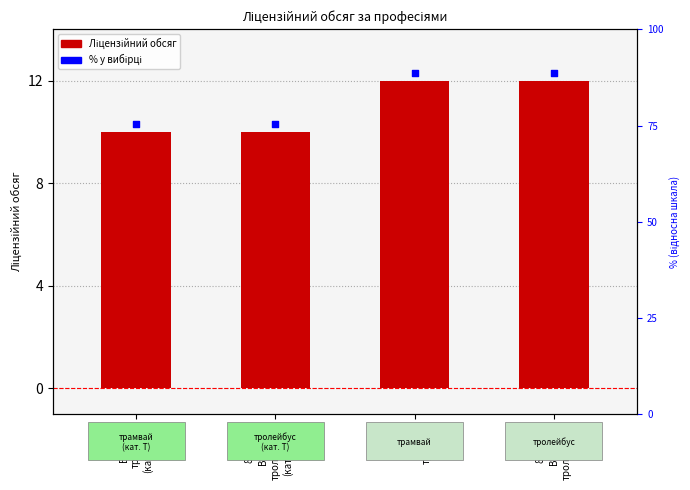

What is the ratio of the value at 8323
Водій
трамвая
(категорія
T) to the value at 8323
Водій
тролейбуса
(категорія
T)?

1.0